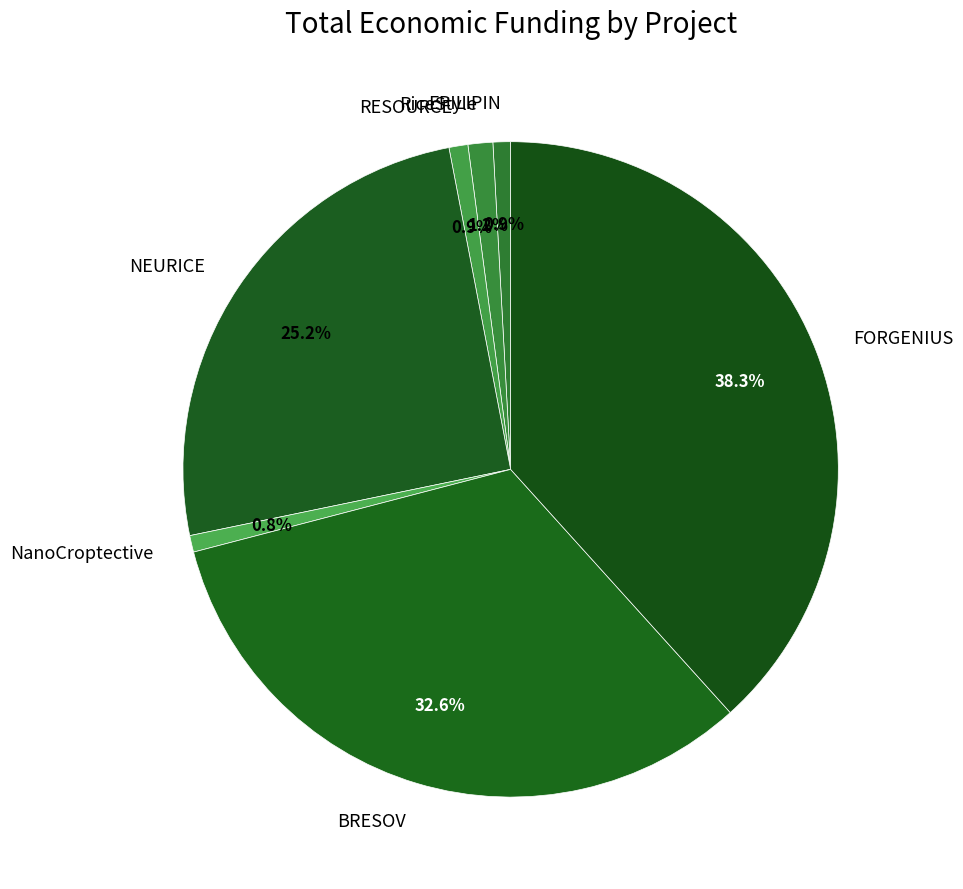

Is it true that RESOURCE is 1% of the pie?

True